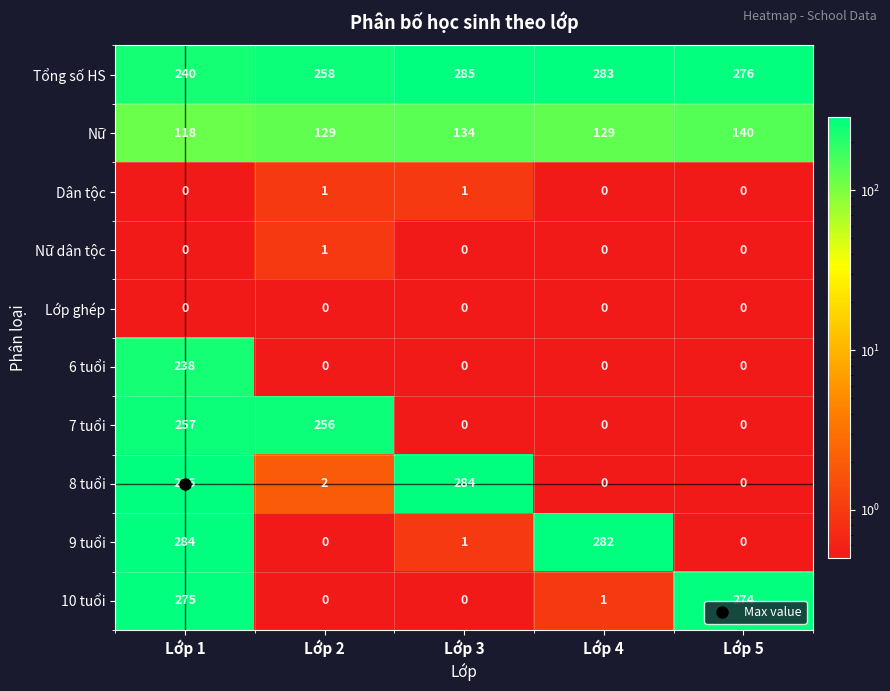

The value of Nữ dân tộc at Lớp 3 is 1. True or false?

False